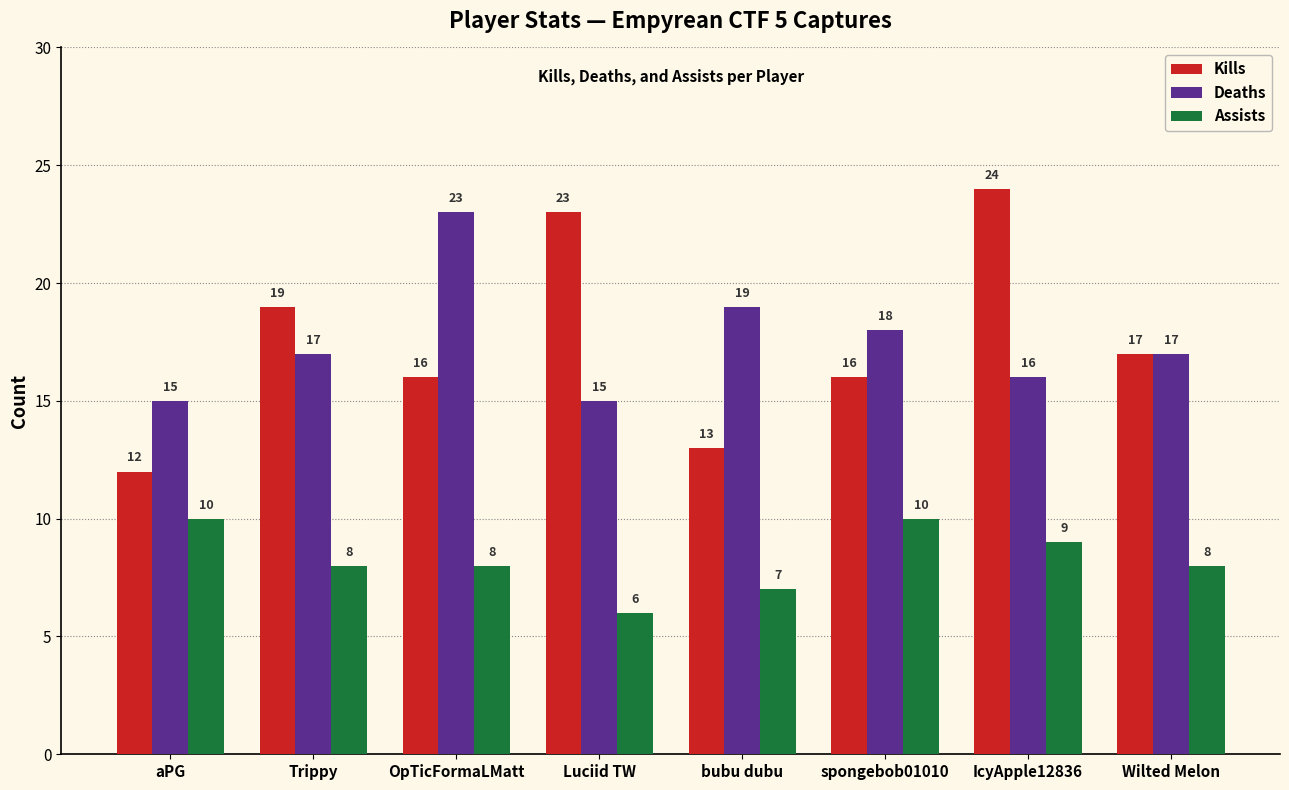

What is the difference between the second highest and minimum values in the Kills series?

11